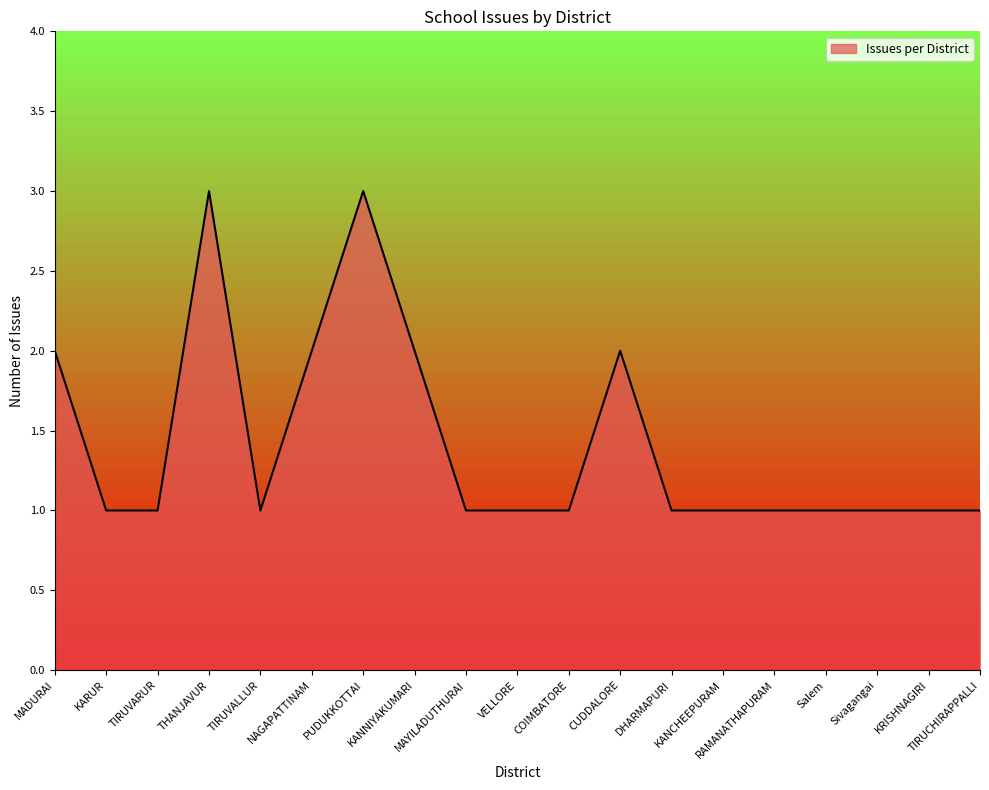

How many distinct data groups are displayed?

1